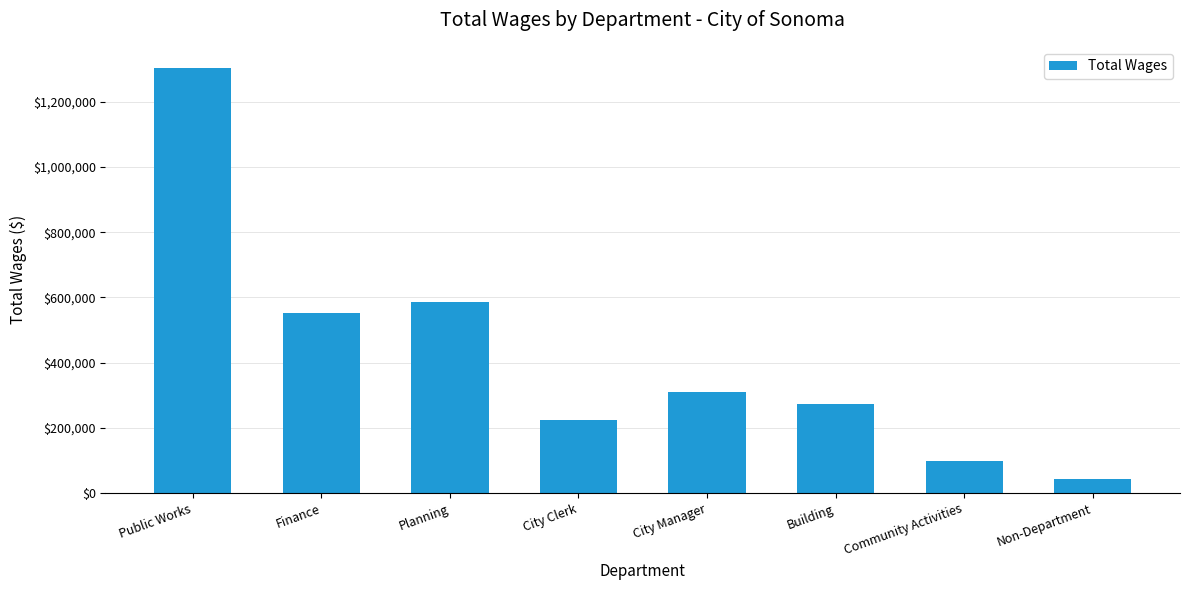

How many data points are less than 308885?

4